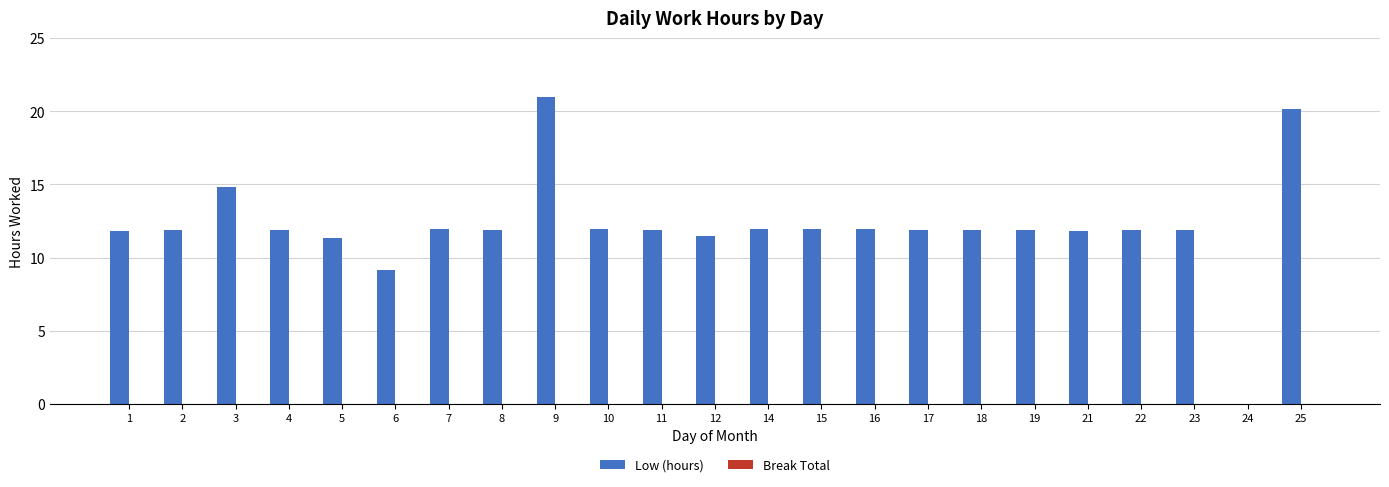

At which category does the chart reach its peak across all series?

9